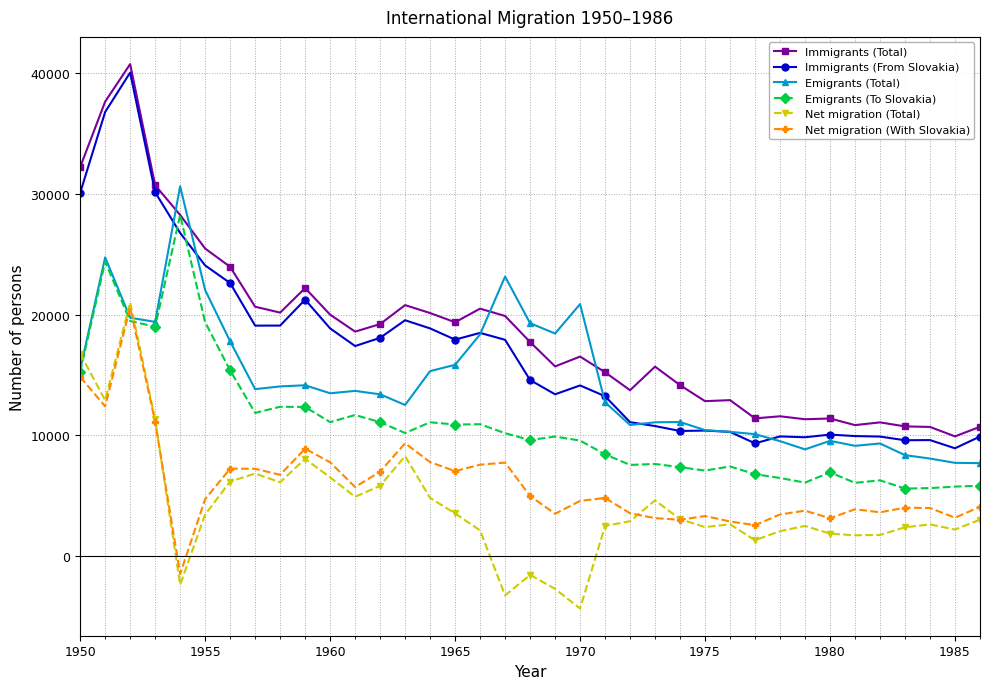

What is the value of the Net migration (With Slovakia) point at the 26th from the left?

3315